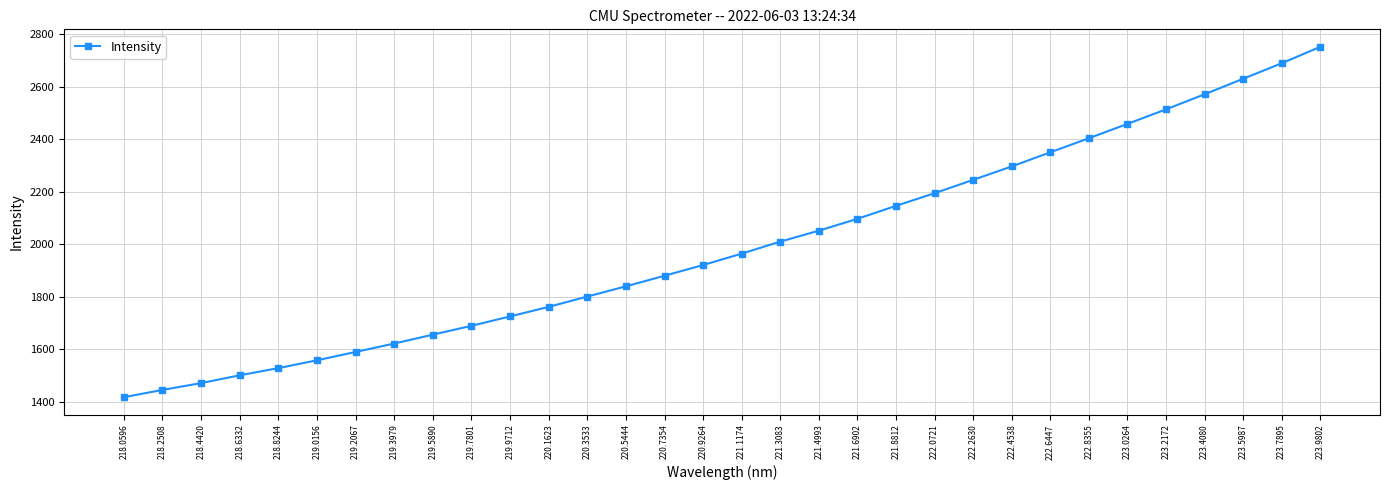

The chart shows a value of 3458.5 at 221.6902. True or false?

False